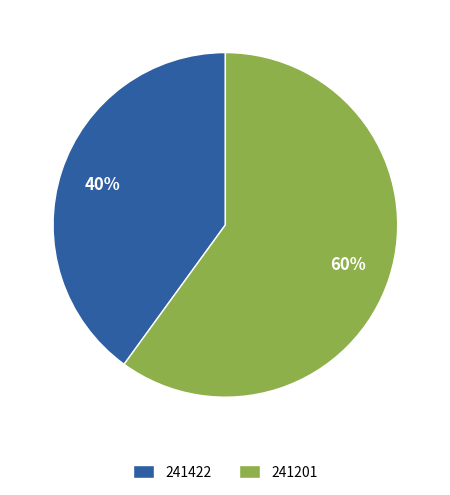

What percentage is the 241201 slice, to the nearest percent?

60%